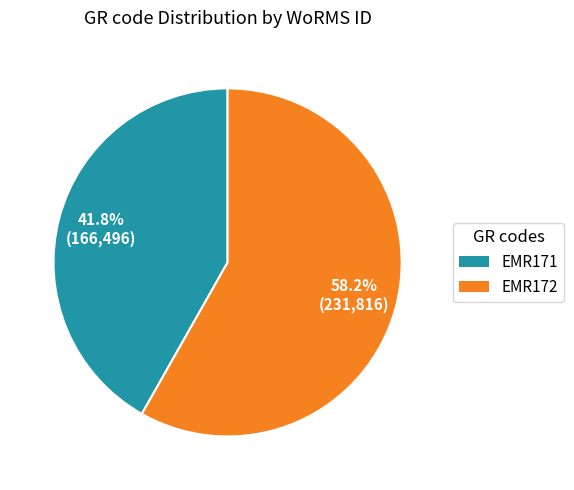

How much of the chart is everything except EMR171?

58.2%